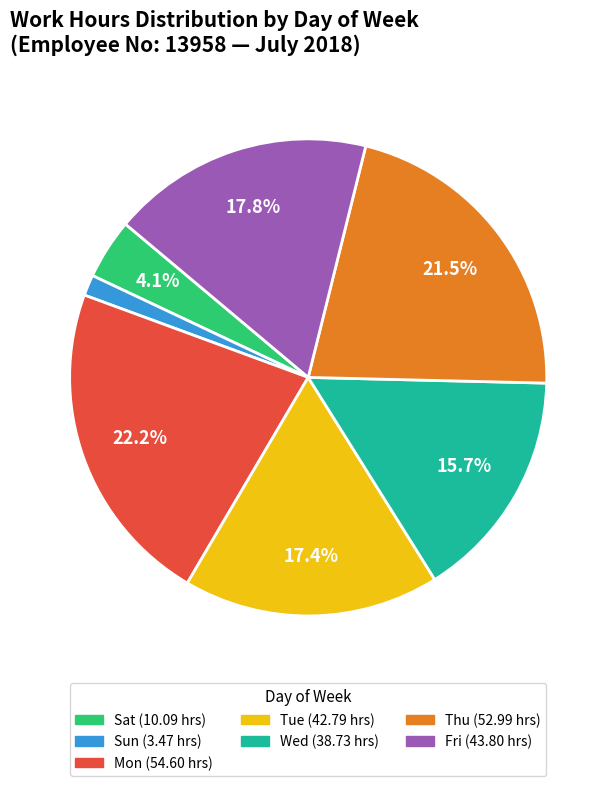

Is there any slice that represents more than half of the pie?

No